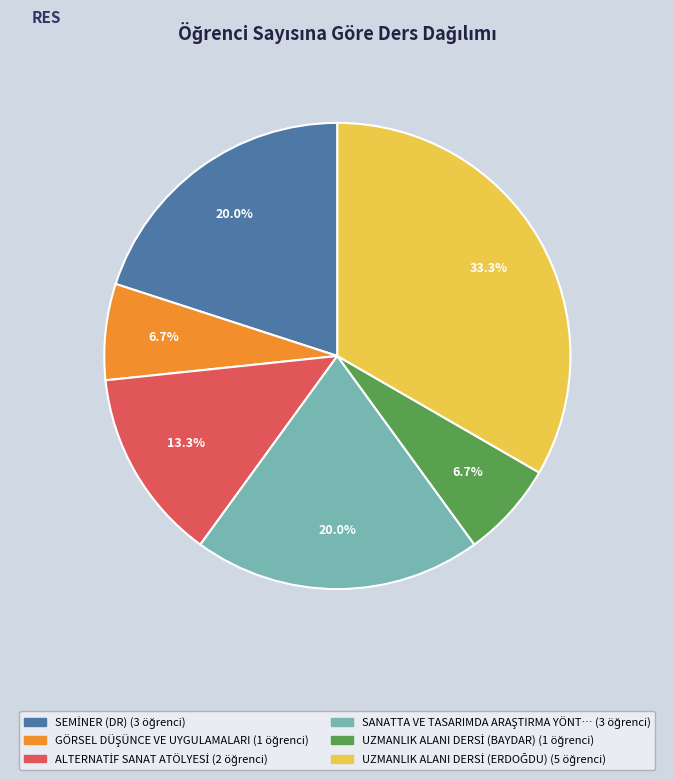

Is there a majority slice in this chart?

No